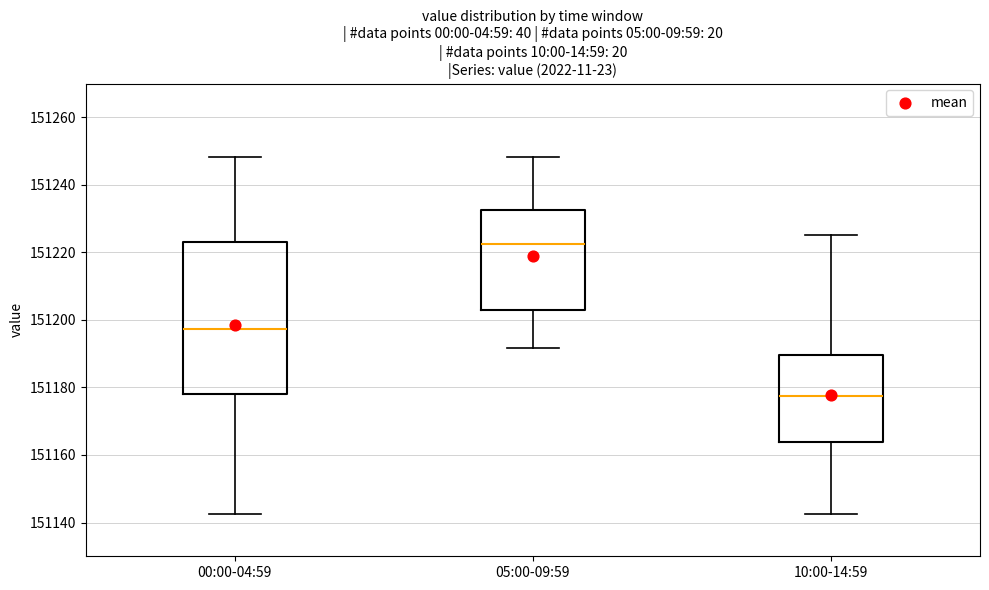

Reading left to right, transcribe this box plot: for each box, give where its median line is, the range the box spans, and where its two whiskers end, as read against the y-axis. The values are not printed on the chart, so give them approximately, as read against the axis.

00:00-04:59: median 151198, box 151178 to 151224, whiskers 151142 to 151248
05:00-09:59: median 151222, box 151202 to 151232, whiskers 151192 to 151248
10:00-14:59: median 151178, box 151164 to 151190, whiskers 151142 to 151226